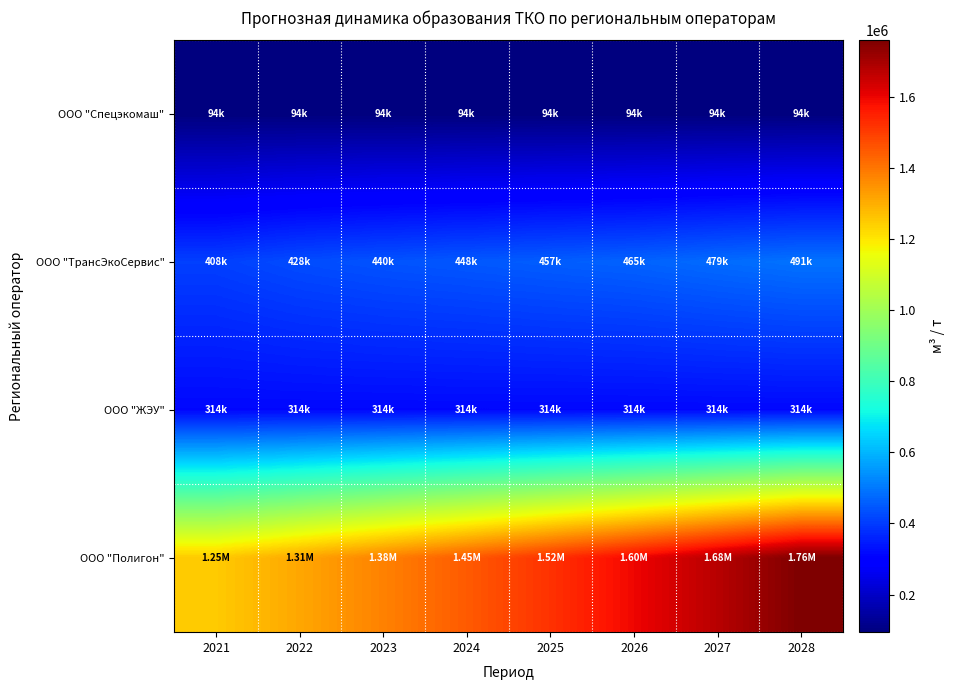

At how many categories does at least one series exceed 268798?

8